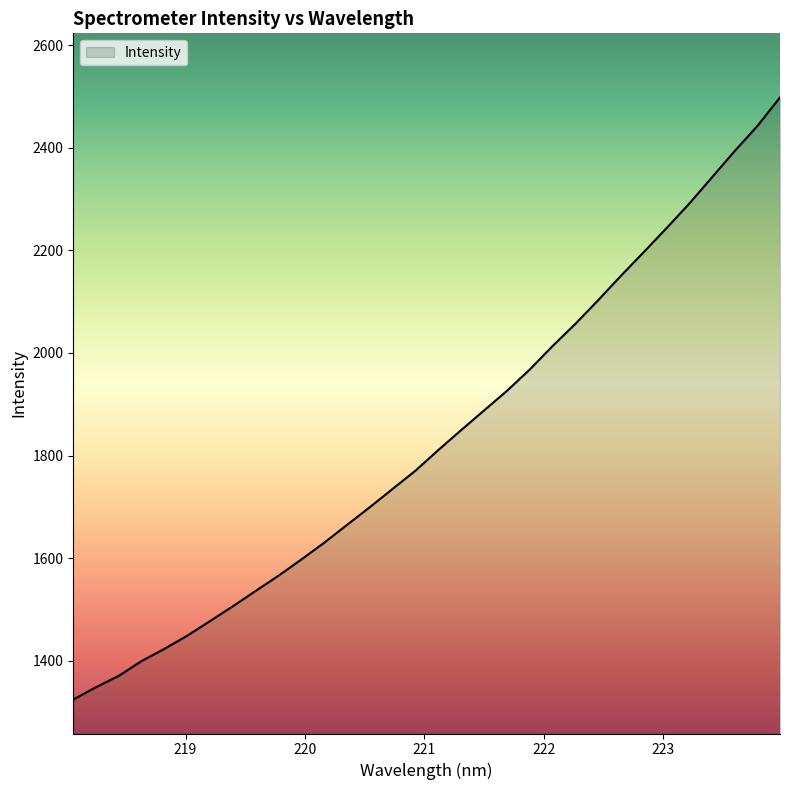

What is the greatest value displayed?

2498.0